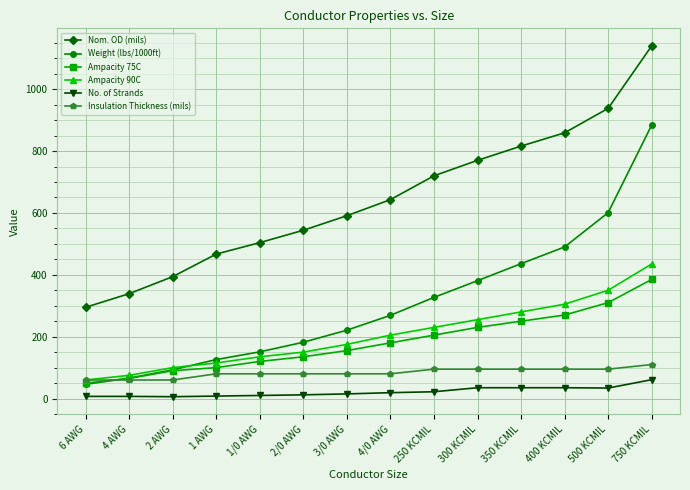

Rank the series at 300 KCMIL from highest to lowest value.

Nom. OD (mils), Weight (lbs/1000ft), Ampacity 90C, Ampacity 75C, Insulation Thickness (mils), No. of Strands